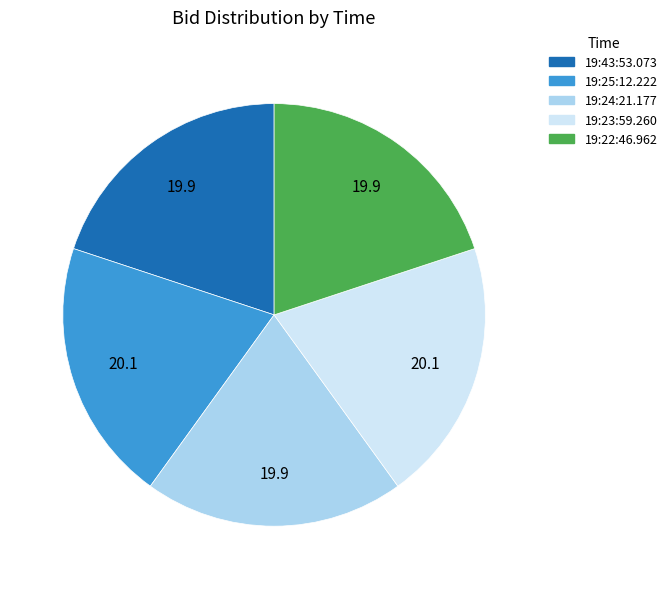

Is 19:22:46.962 the majority of the pie?

No